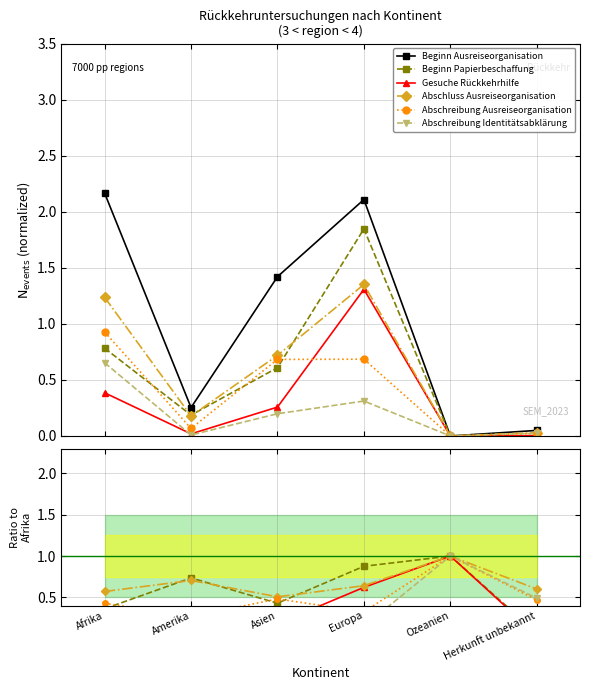

Which series has the widest spread of values?

Beginn Ausreiseorganisation